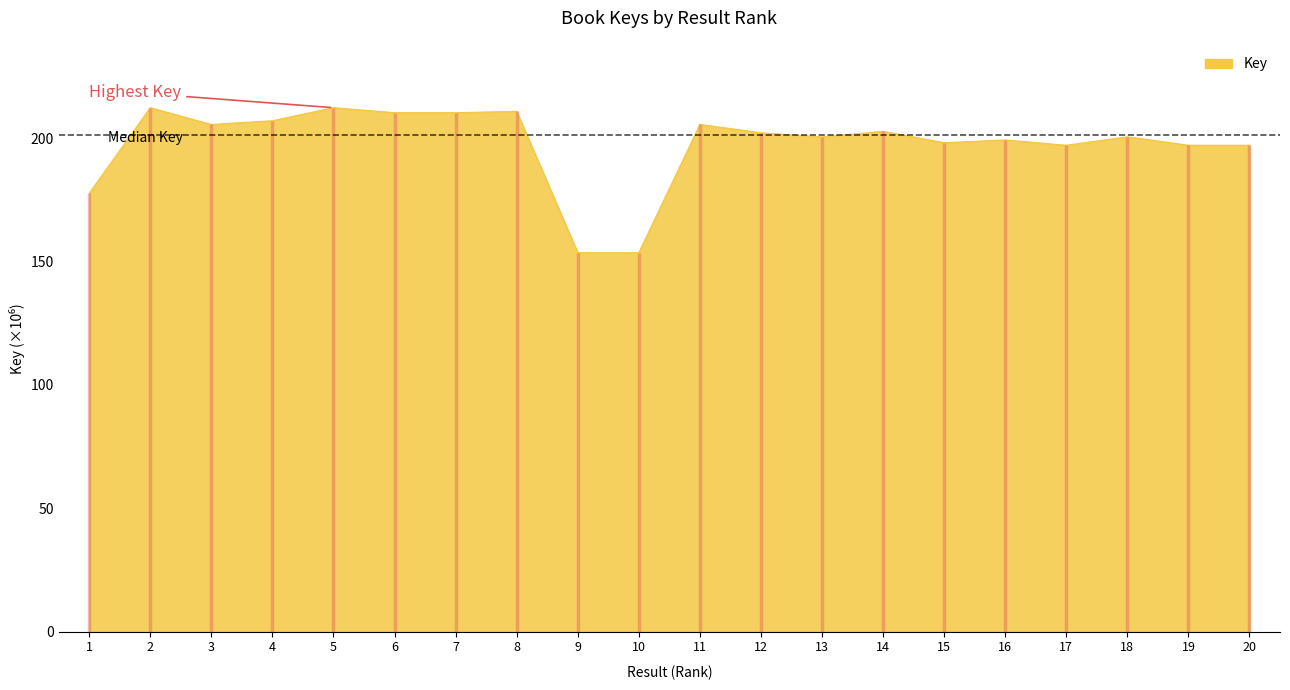

At which category does the chart reach its peak across all series?

5